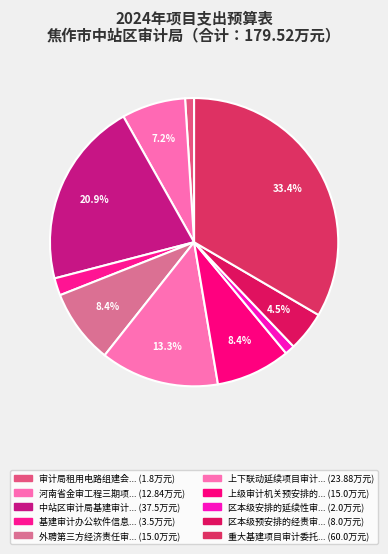

Which slice is the smallest?

审计局租用电路组建会商网络2024